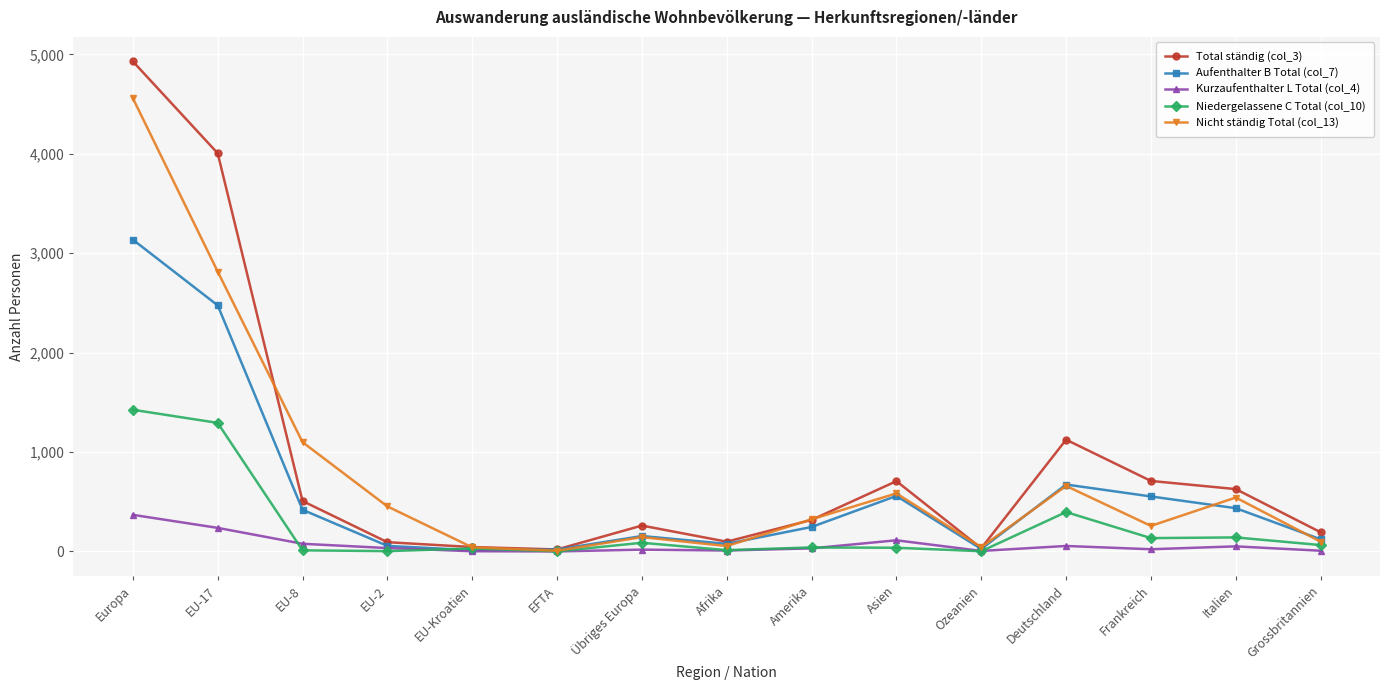

Rank the series by their average value, from highest to lowest.

Total ständig (col_3), Nicht ständig Total (col_13), Aufenthalter B Total (col_7), Niedergelassene C Total (col_10), Kurzaufenthalter L Total (col_4)